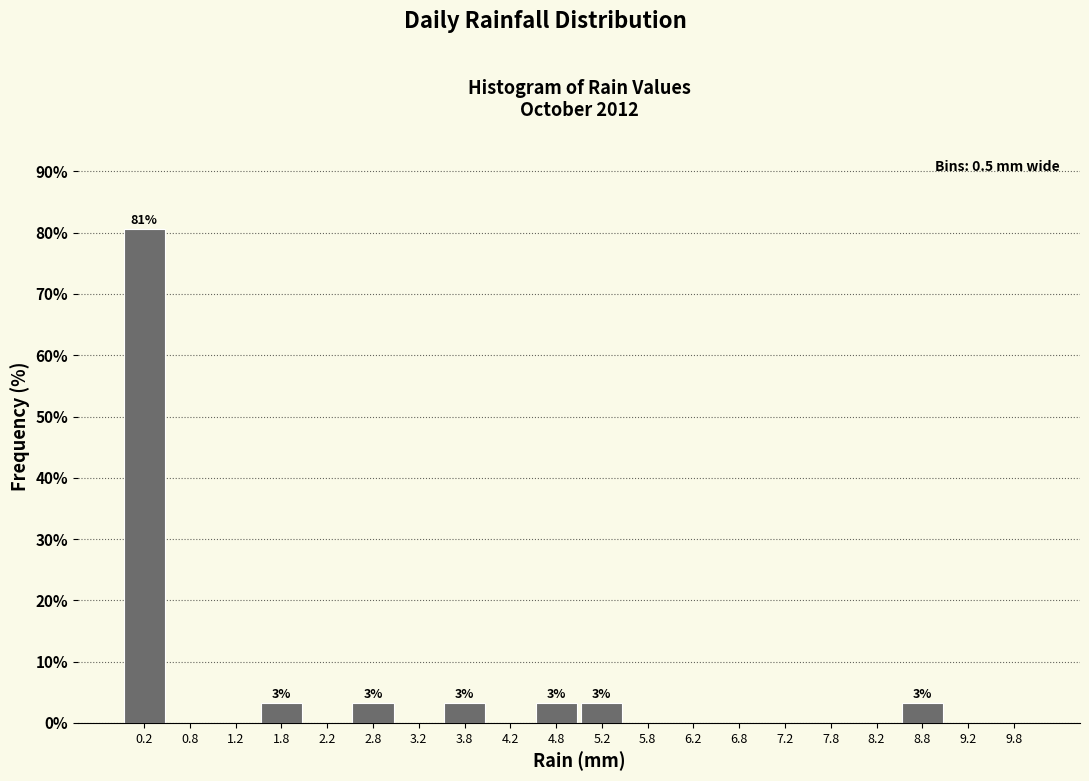

Over which range of the x-axis is the bar tallest?

0.0 to 0.5